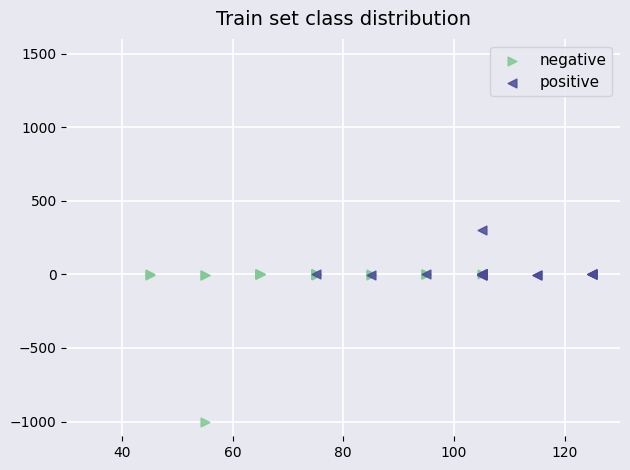

Which series has the widest spread of Y values?

negative